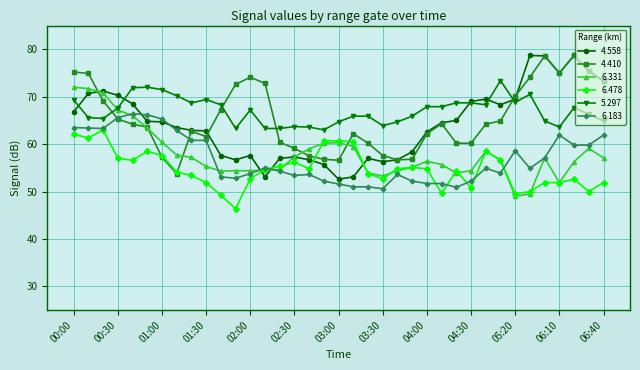

How many lines are shown in the chart?

6